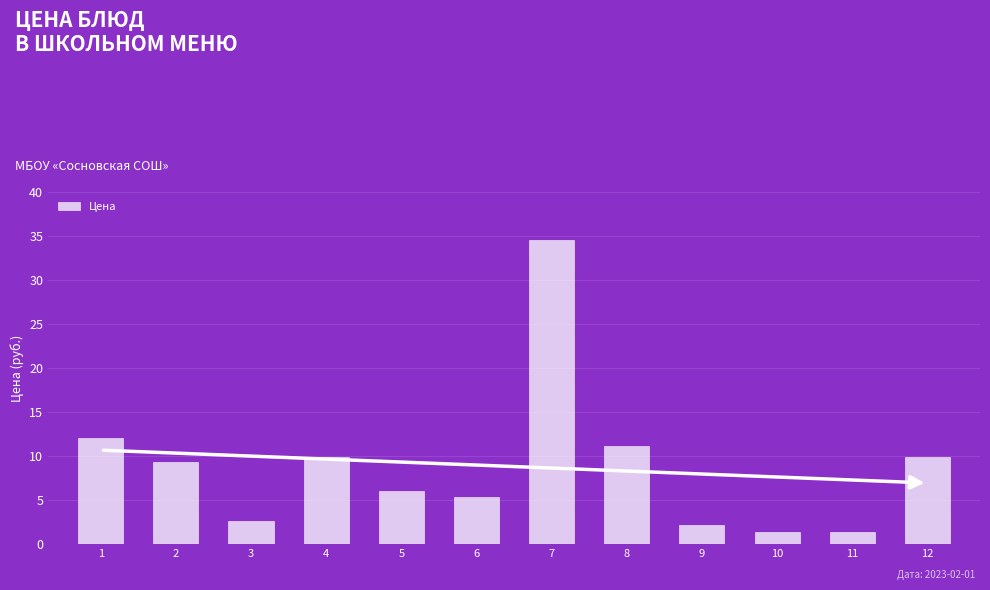

What is the minimum value shown in the chart?

1.4